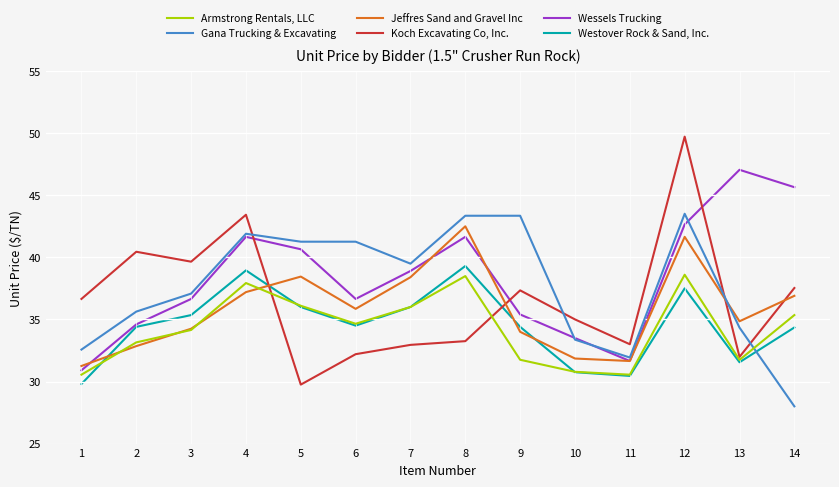

What is the total value across all series at 7?

221.7